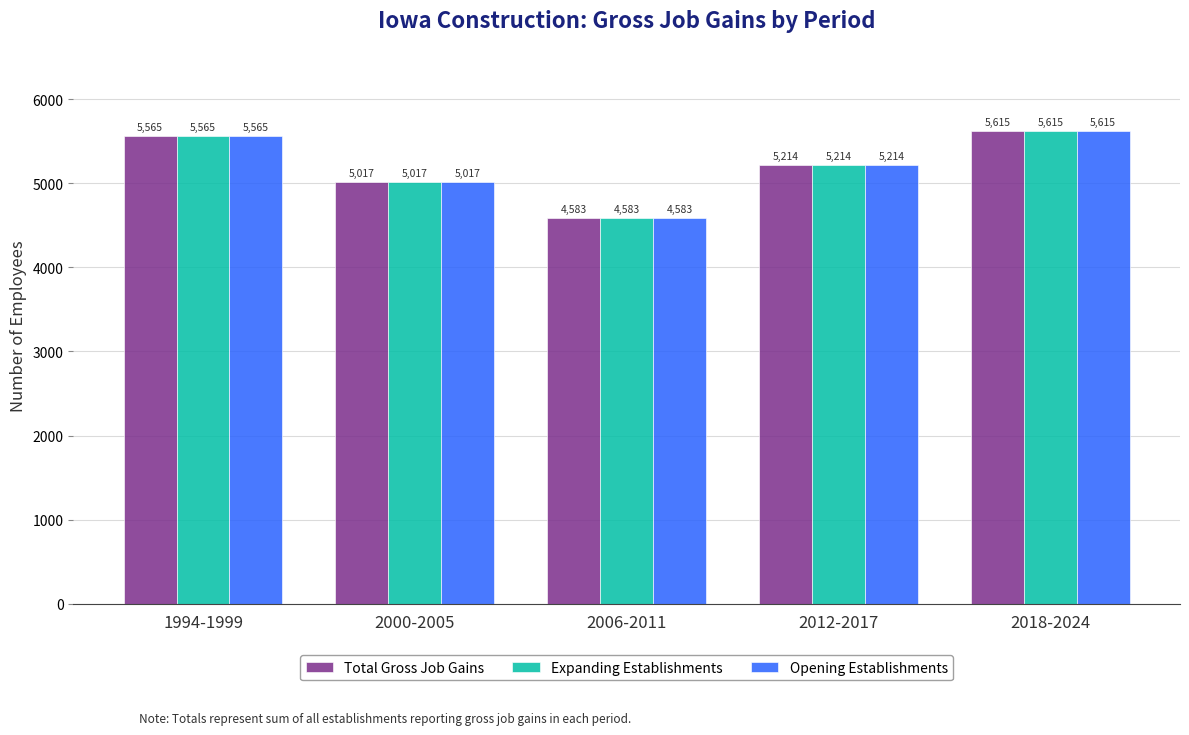

What is the difference between the second highest and second lowest values in the Expanding Establishments series?

548